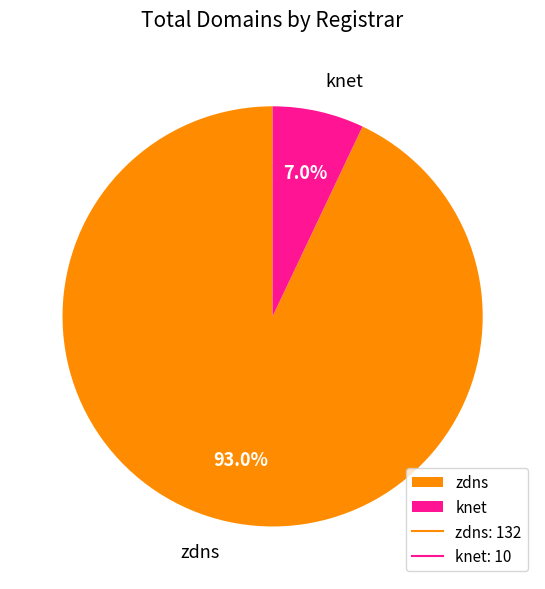

To the nearest percent, what percentage of the pie is knet?

7%